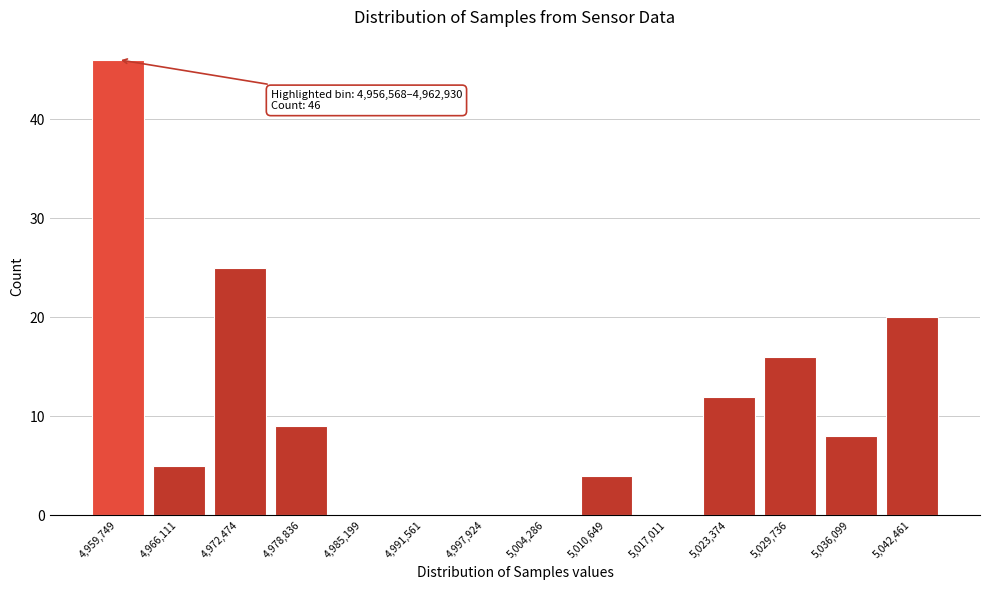

Reading right to left, transcribe all the data shown in this chart.

5,042,461=20	5,036,099=8	5,029,736=16	5,023,374=12	5,017,011=0	5,010,649=4	5,004,286=0	4,997,924=0	4,991,561=0	4,985,199=0	4,978,836=9	4,972,474=25	4,966,111=5	4,959,749=46